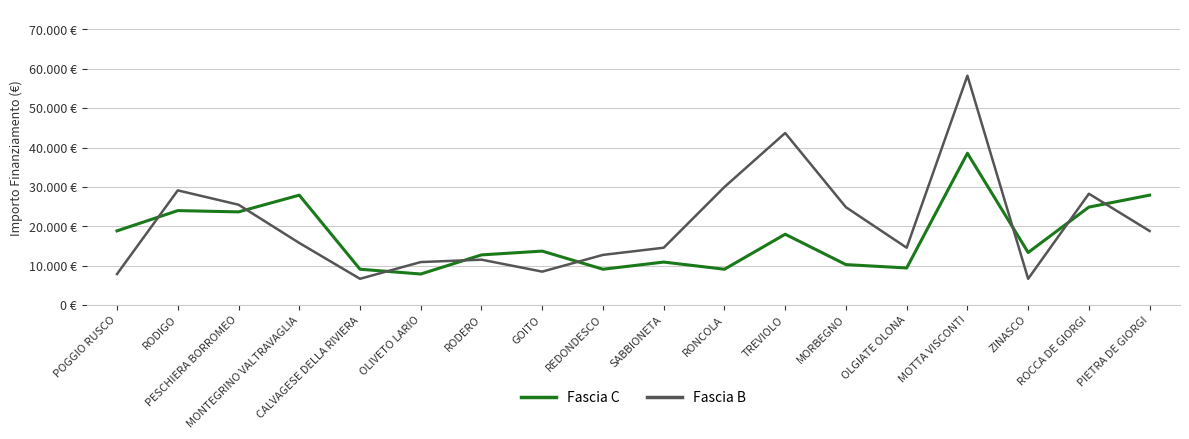

Does the chart display data point markers on the line(s)?

No